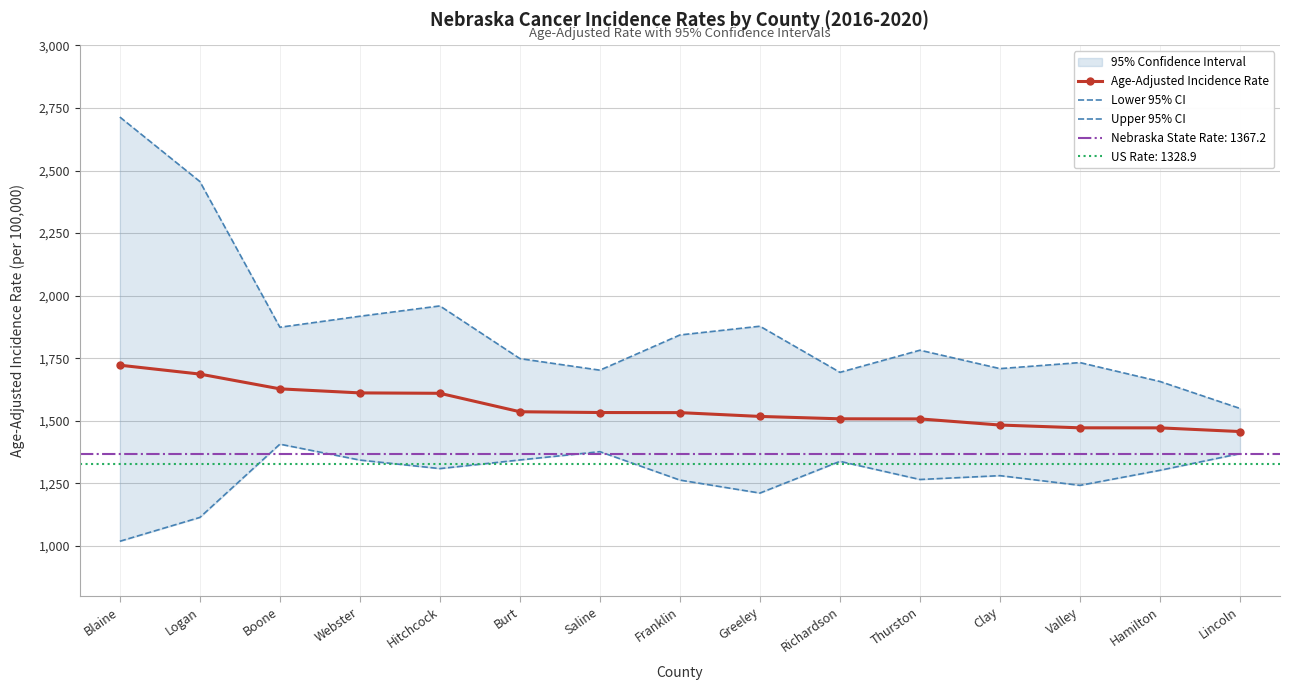

List the series in order of their peak value, highest first.

Upper 95% CI, Age-Adjusted Incidence Rate, Lower 95% CI